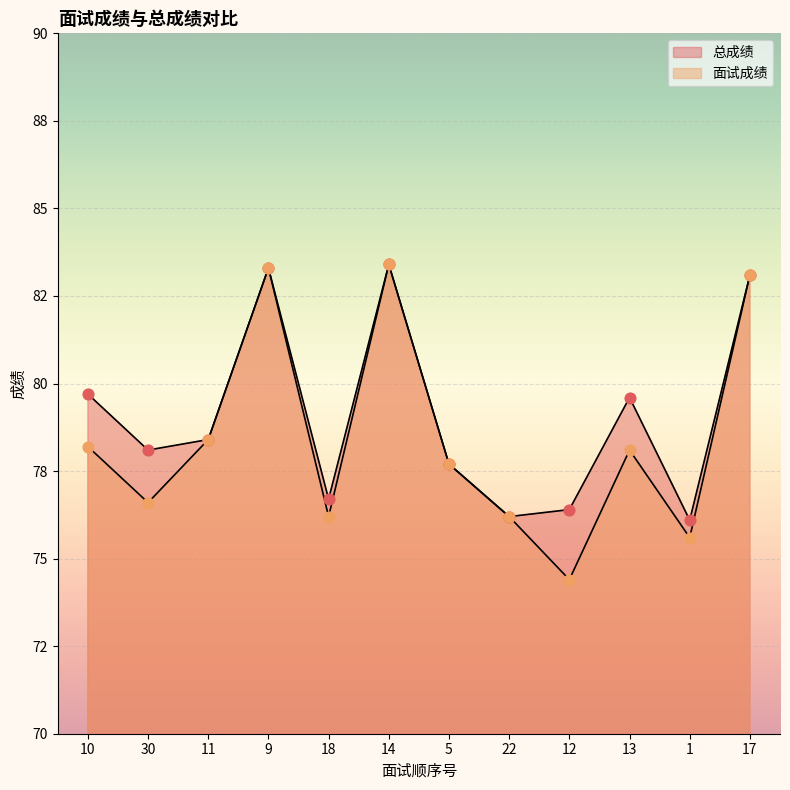

Which series reaches the maximum Y coordinate?

总成绩